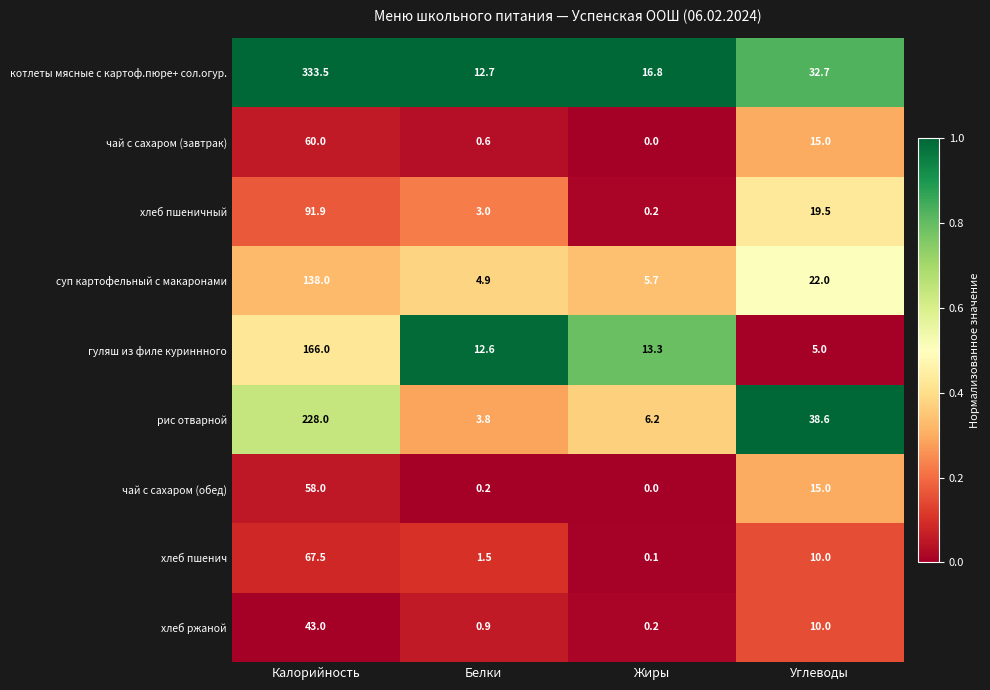

Between Калорийность and Белки, which series saw the biggest shift?

котлеты мясные с картоф.пюре+ сол.огур.